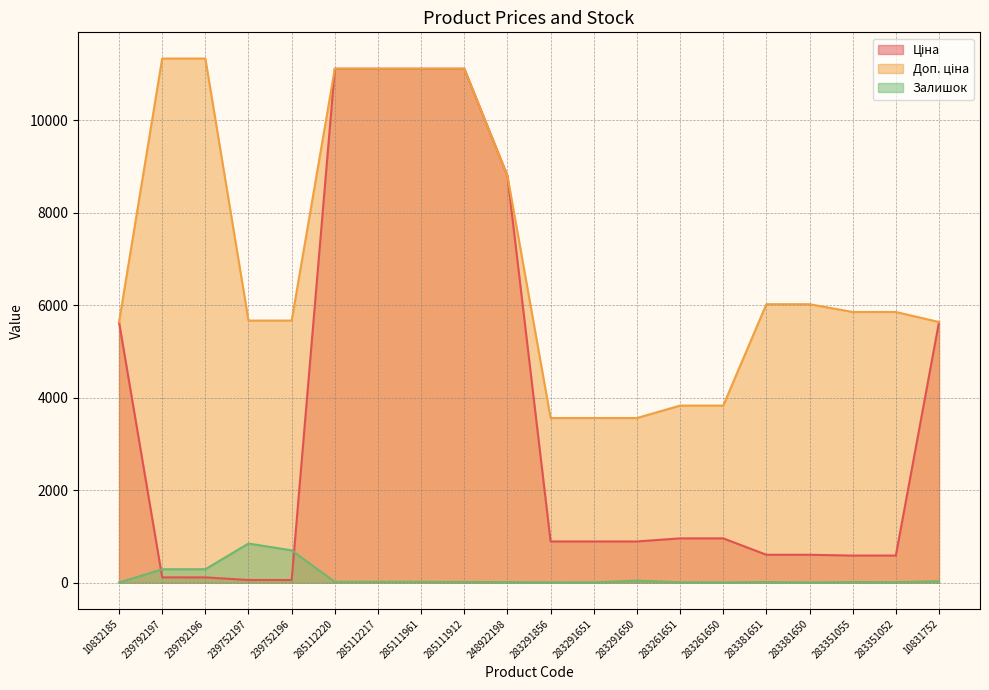

Reading left to right, transcribe all the data shown in this chart.

Ціна: 5636.0	113.3	113.3	56.7	56.7	11113.6	11113.6	11113.6	11113.6	8797.6	889.9	889.9	889.9	957.1	957.1	602.1	602.1	585.3	585.3	5636.0
Доп. ціна: 5636.0	11334.0	11334.0	5667.0	5667.0	11113.6	11113.6	11113.6	11113.6	8797.6	3559.7	3559.7	3559.7	3828.4	3828.4	6020.8	6020.8	5852.9	5852.9	5636.0
Залишок: 2.0	289.0	290.0	845.0	698.0	17.0	17.0	17.0	14.0	11.0	7.0	6.0	43.0	8.0	6.0	13.0	5.0	13.0	10.0	30.0